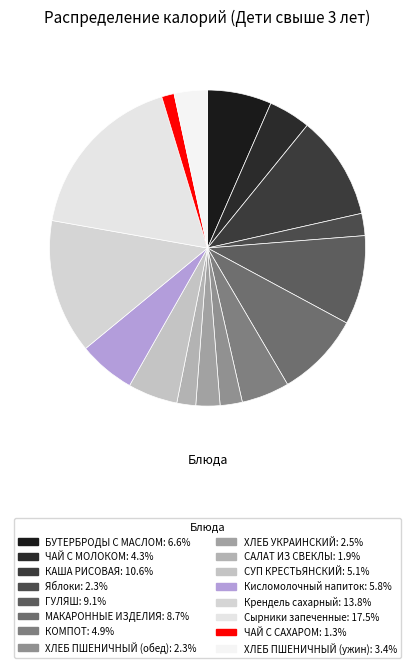

Is the sum of Крендель сахарный and МАКАРОННЫЕ ИЗДЕЛИЯ greater than half?

No